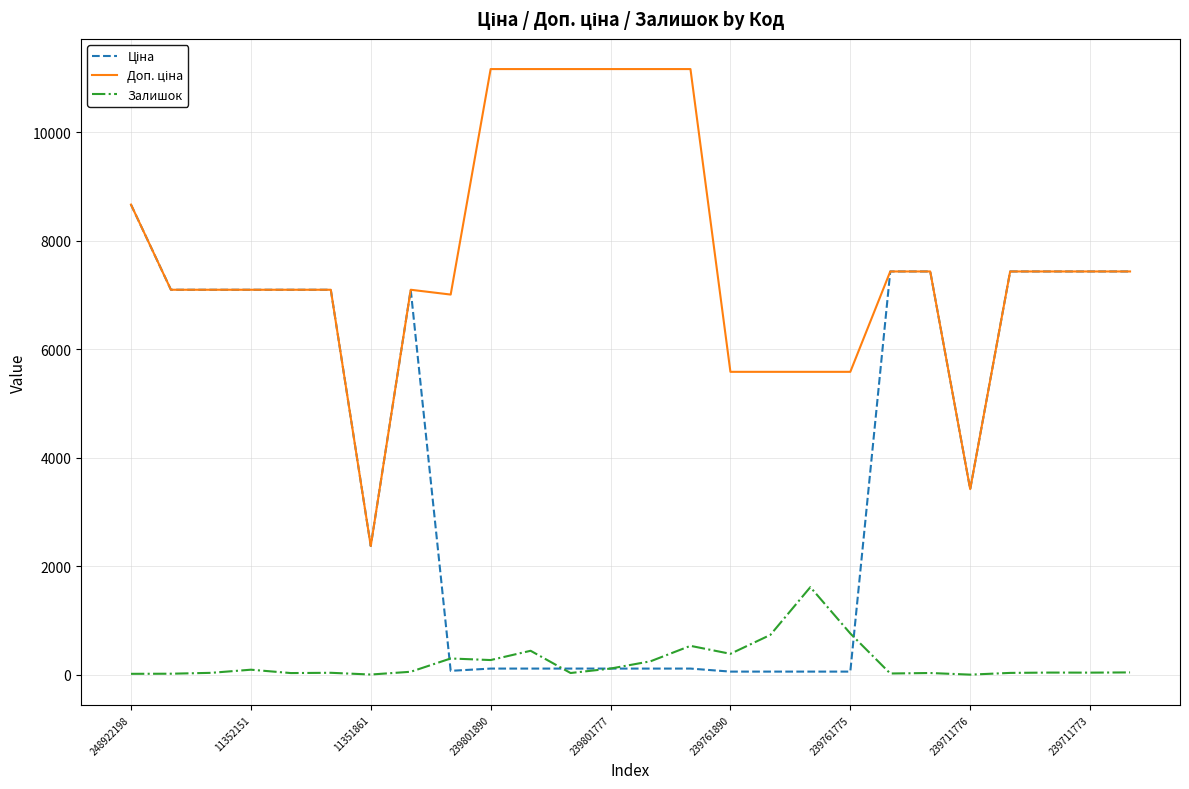

What is the maximum value shown in the chart?

11169.0